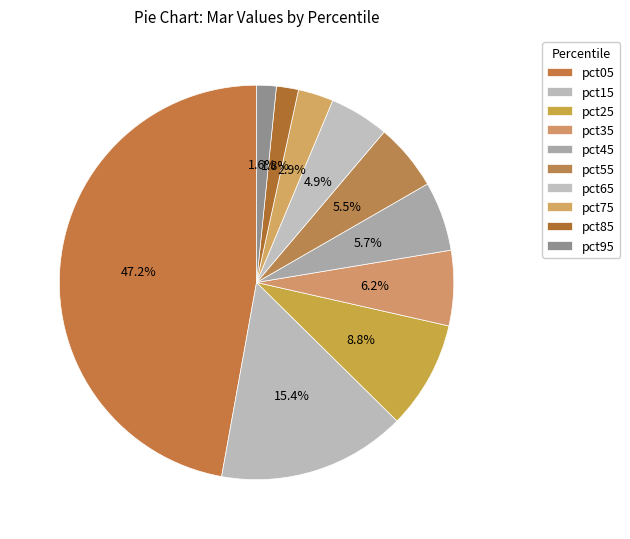

To the nearest percent, what is the average slice percentage?

10%